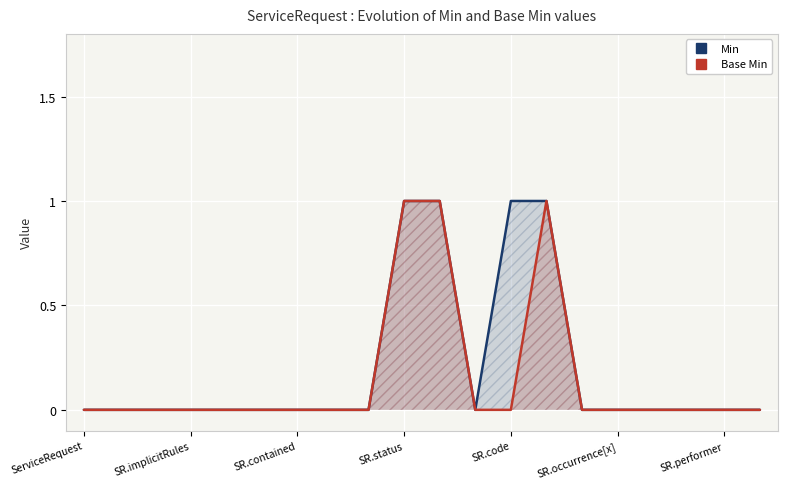

True or false: Base Min and Min cross at least once.

False